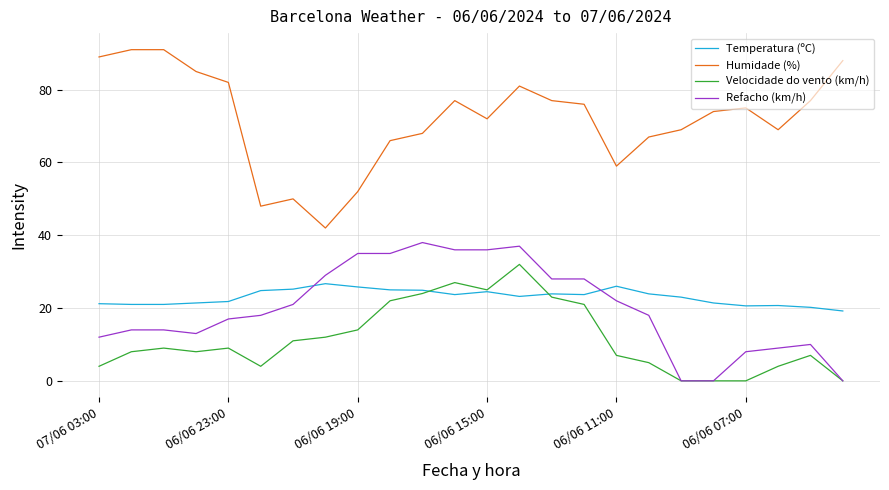

What is the maximum value for Velocidade do vento (km/h)?

32.0